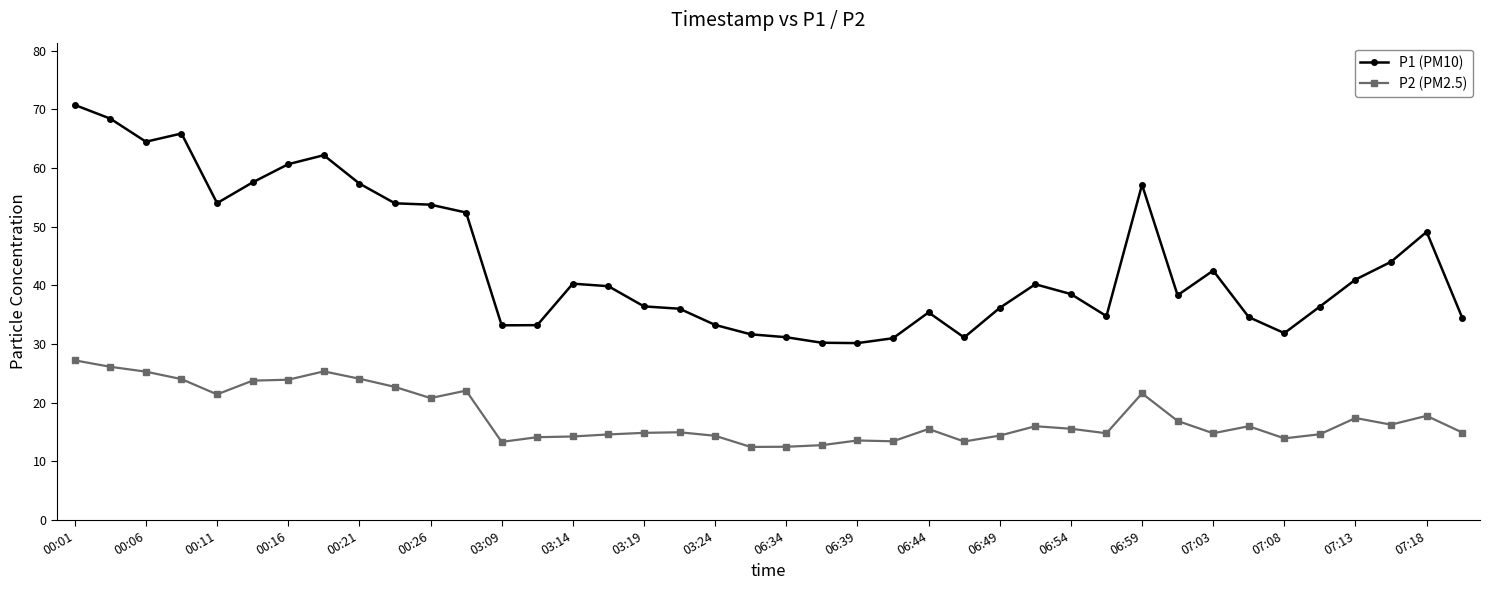

What is the smallest value displayed?

12.5